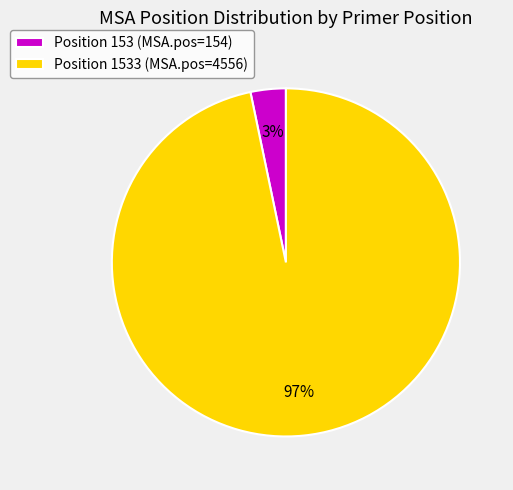

Which slice is the smallest?

Position 153 (MSA.pos=154)